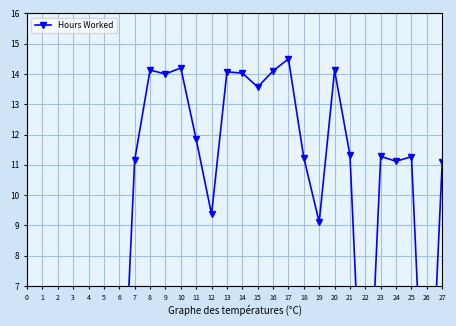

True or false: the data has more than 0 interior local peaks.

True